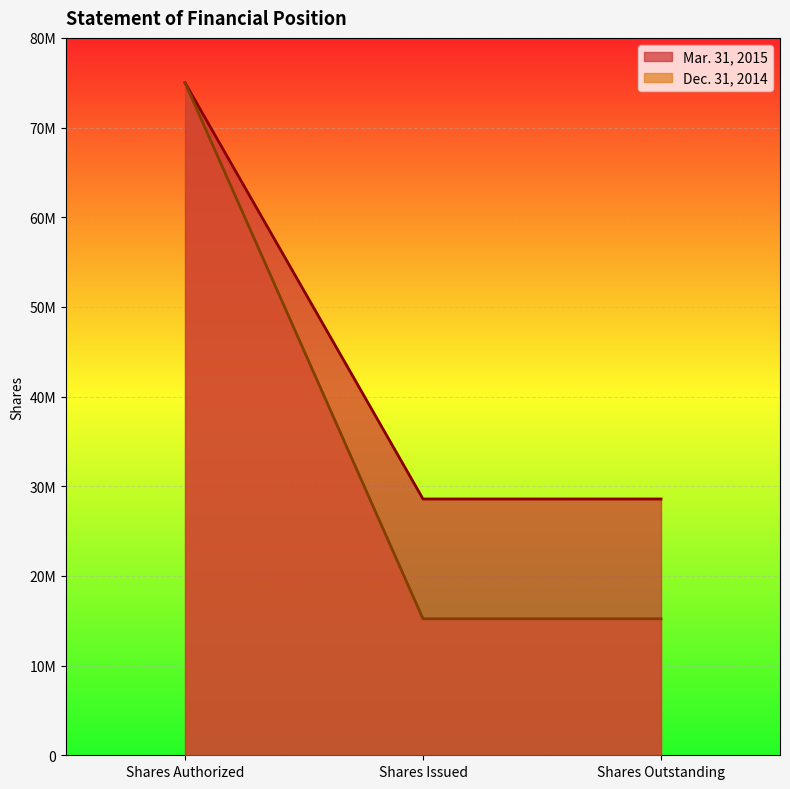

Where does the Dec. 31, 2014 series first go above 15220000?

Shares Authorized